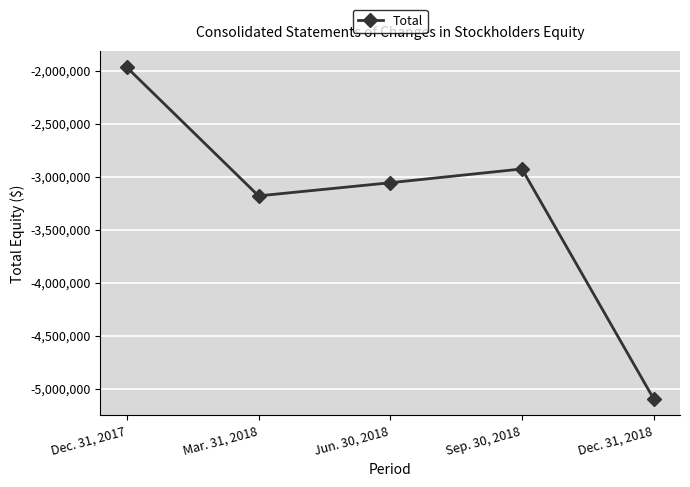

True or false: there are more than 1 points higher than both neighbors.

False